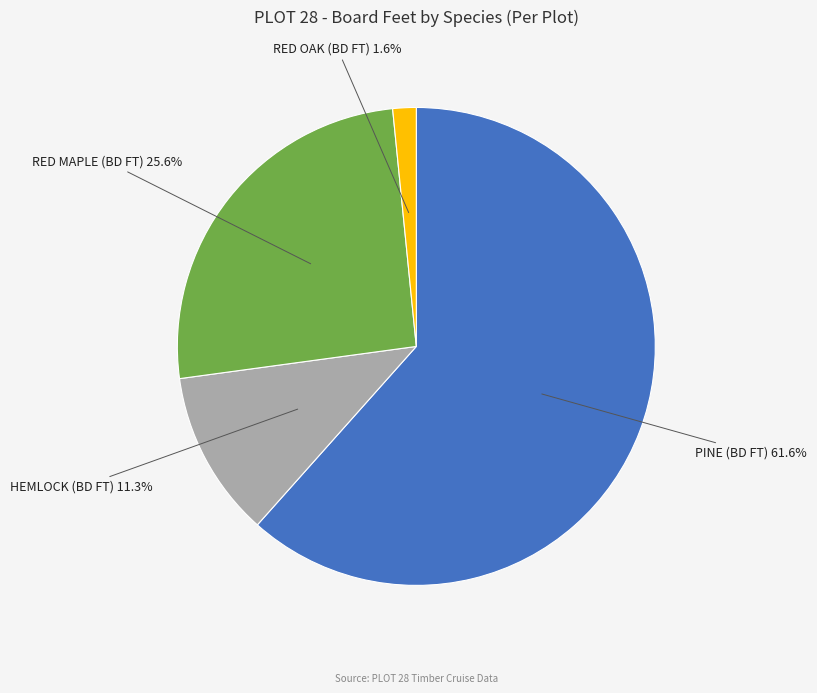

To the nearest percent, what is the difference between the largest and smallest slice percentages?

60%